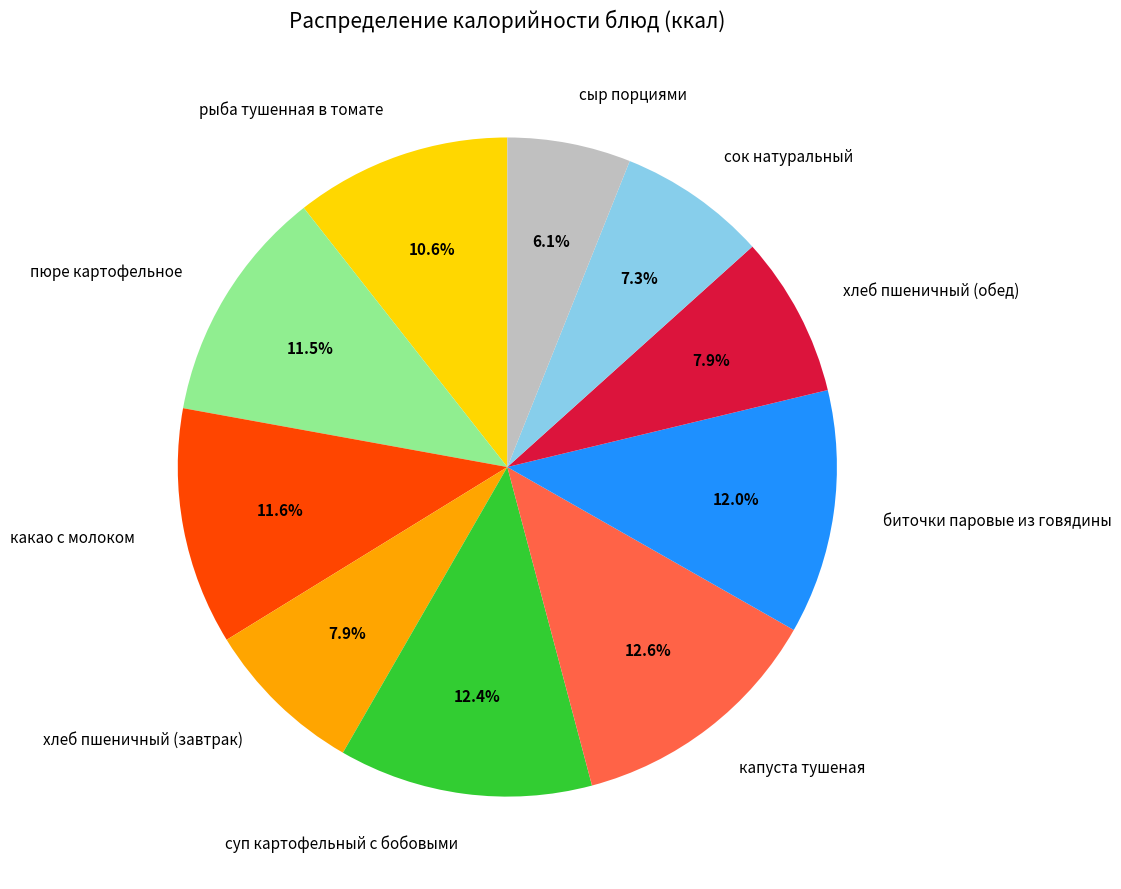

Count the number of slices in the pie.

10